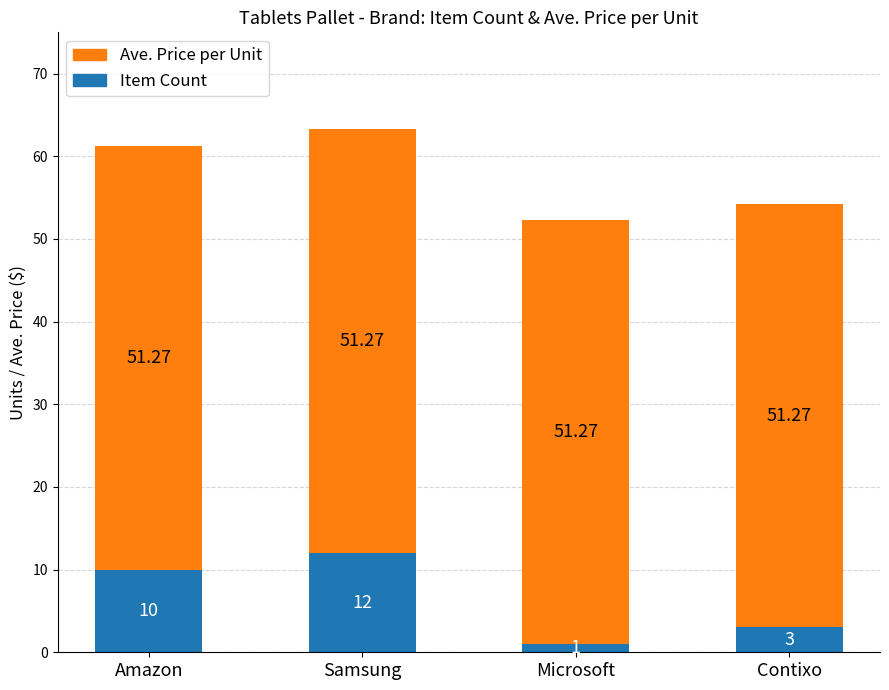

The Item Count series shows 2.5 at Amazon. True or false?

False